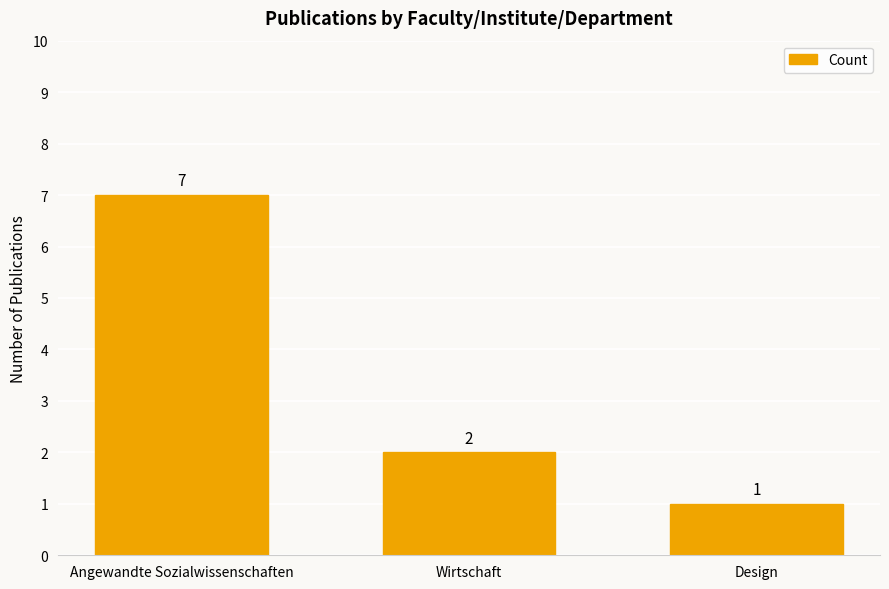

Which label corresponds to the smallest value in the chart?

Design